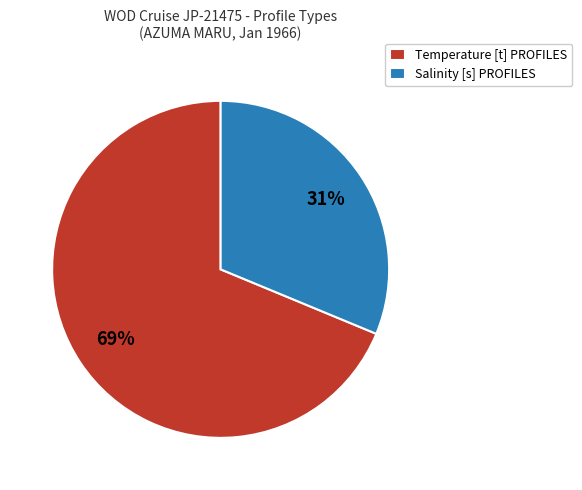

Between Temperature [t] PROFILES and Salinity [s] PROFILES, which is larger?

Temperature [t] PROFILES